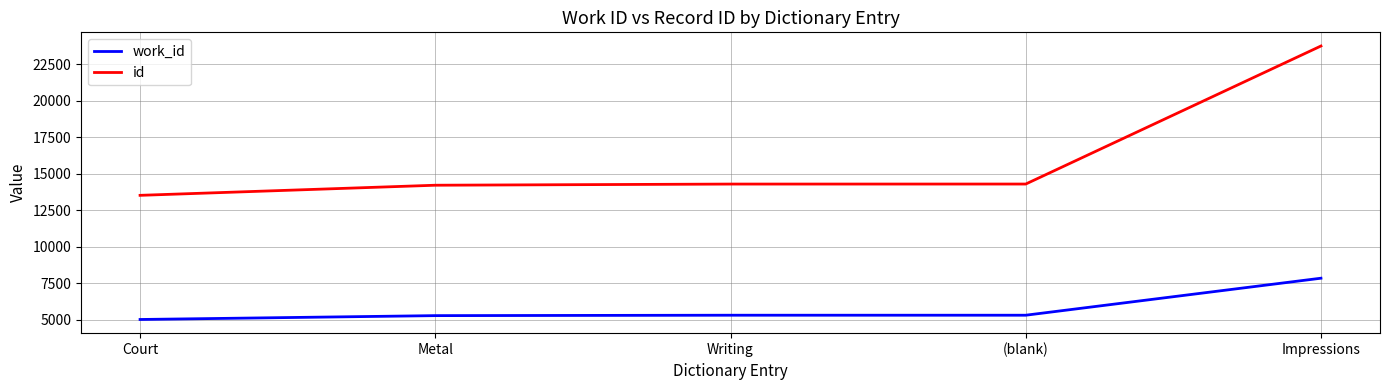

What is the greatest value displayed?

23741